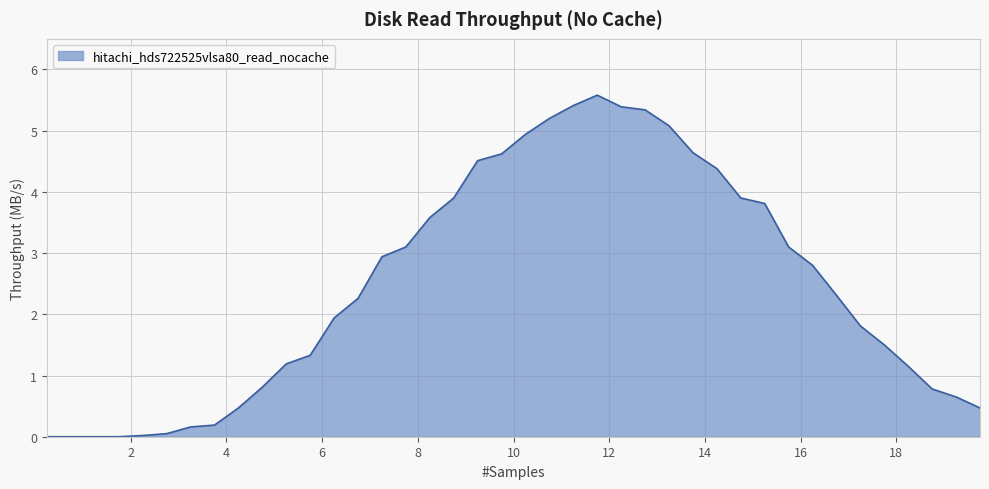

What is the difference between the maximum and minimum values?

5.6